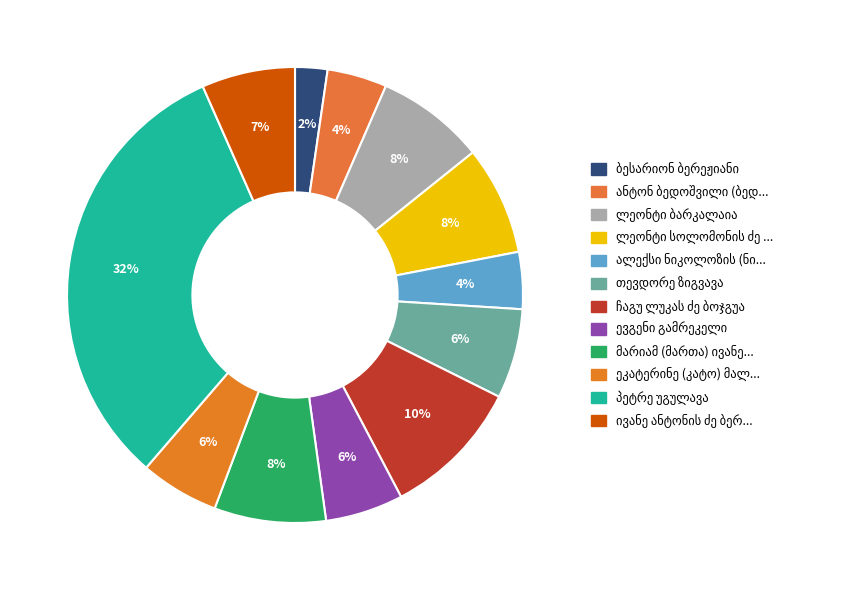

Do მარიამ (მართა) ივანეს ასული ჟორდანია and ანტონ ბედოშვილი (ბედოევი) together represent more than half of the pie?

No